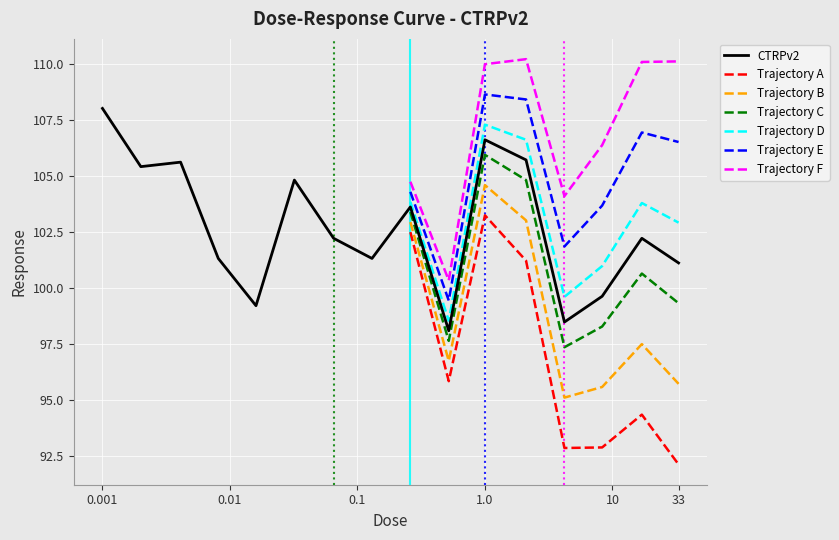

Rank the categories by value from highest to lowest.

0.001, 1.0, 2.1, 0.0041, 0.002, 0.032, 0.26, 0.065, 17.0, 0.0081, 0.13, 33.0, 8.3, 0.016, 4.2, 0.52